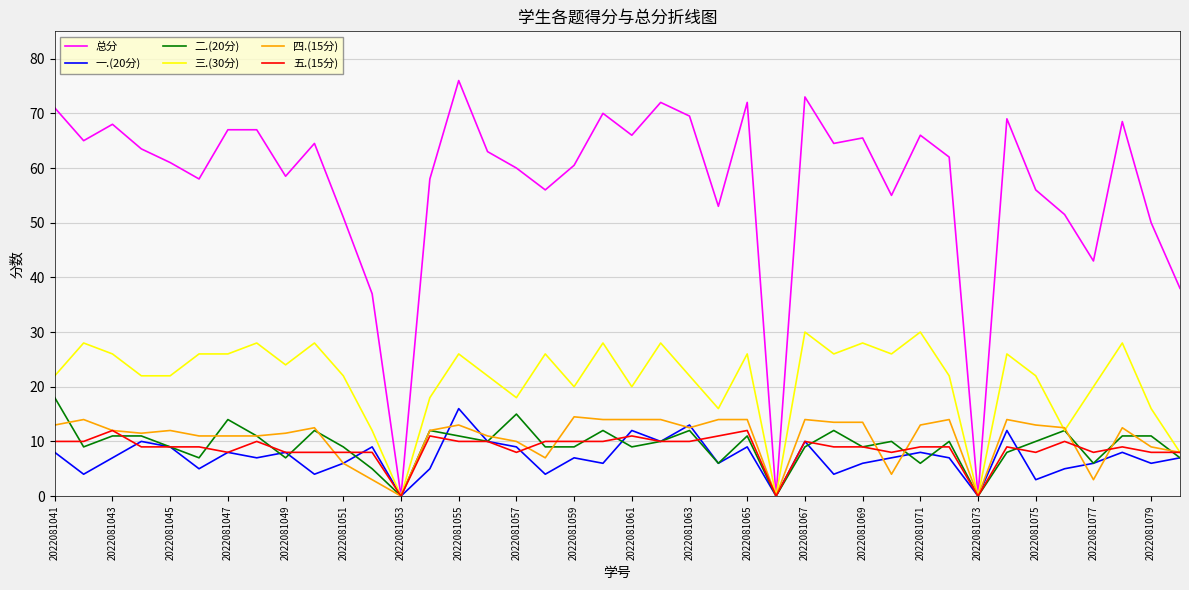

What is the maximum value for 五.(15分)?

12.0